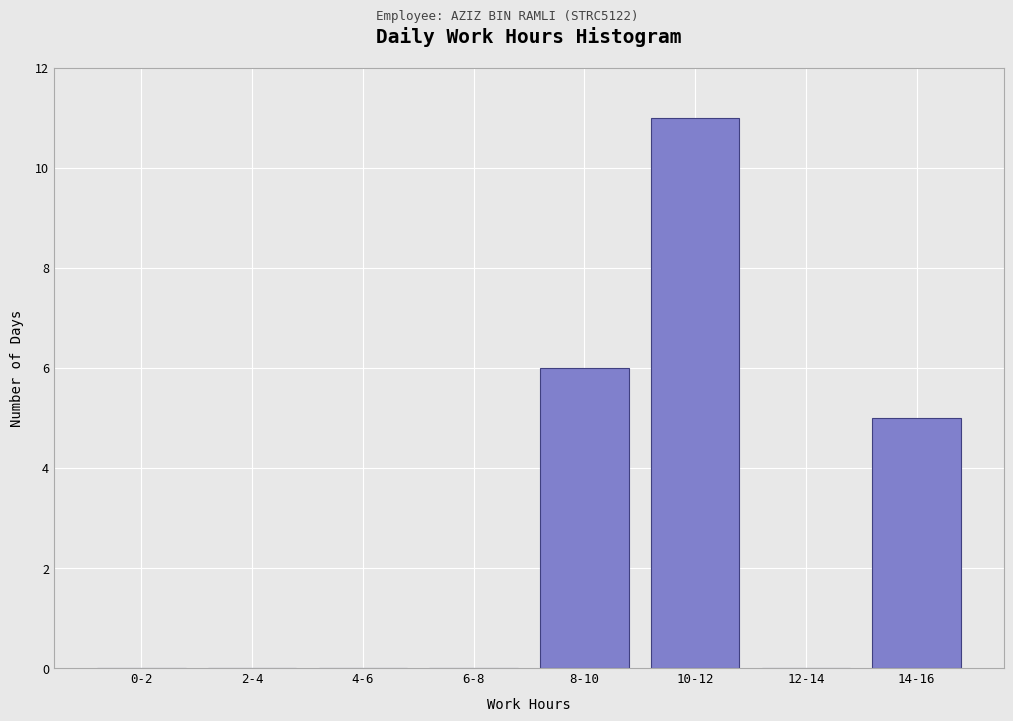

Reading left to right, list all the values displayed in this chart.

0-2=0	2-4=0	4-6=0	6-8=0	8-10=6	10-12=11	12-14=0	14-16=5